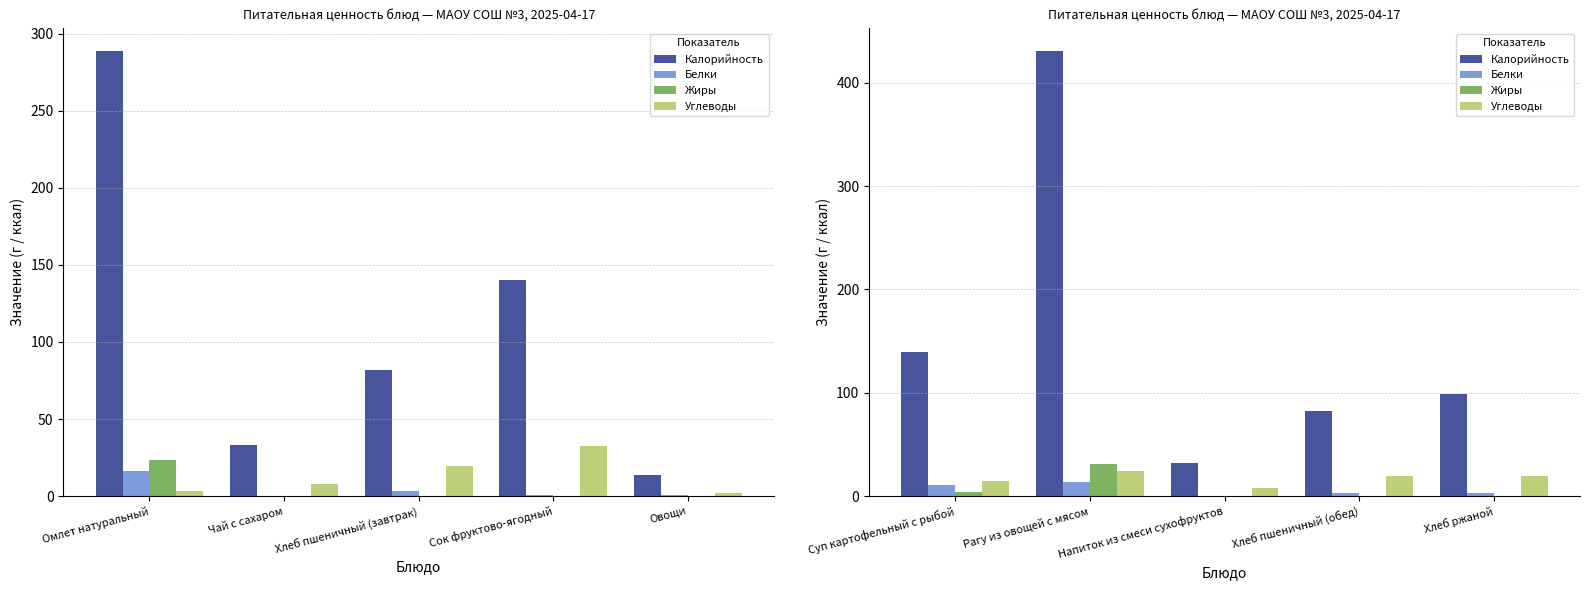

How many values in the Жиры series exceed 0?

4